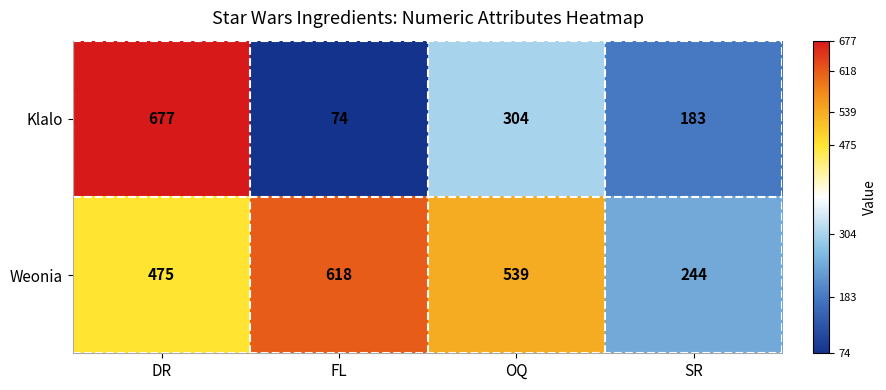

Rank the series by their maximum value, from lowest to highest.

Weonia, Klalo